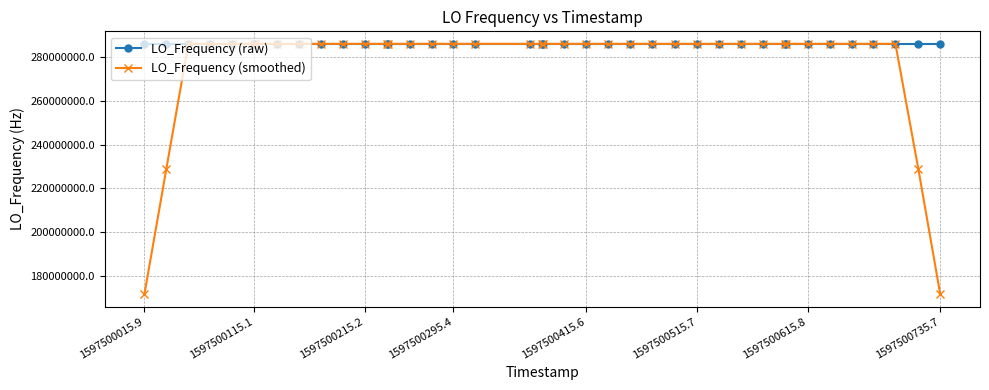

Which series has the largest range (max minus min)?

LO_Frequency (smoothed)